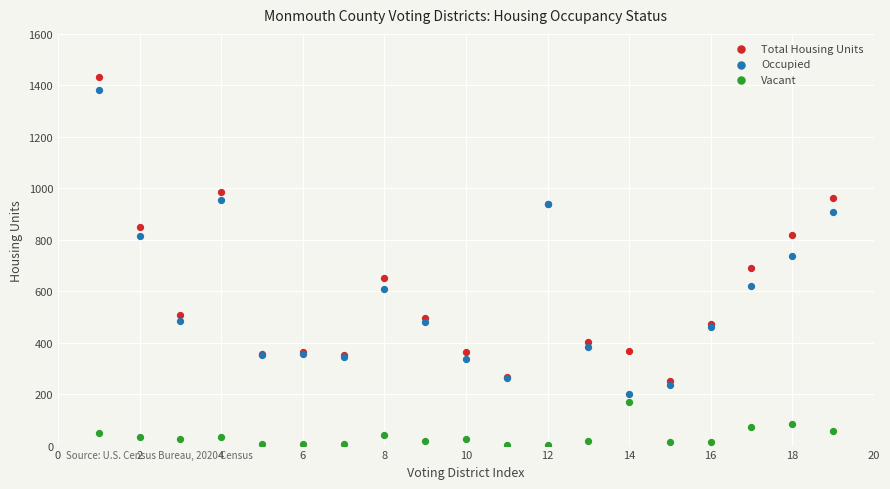

What are all the series names shown in the legend?

Total Housing Units, Occupied, Vacant